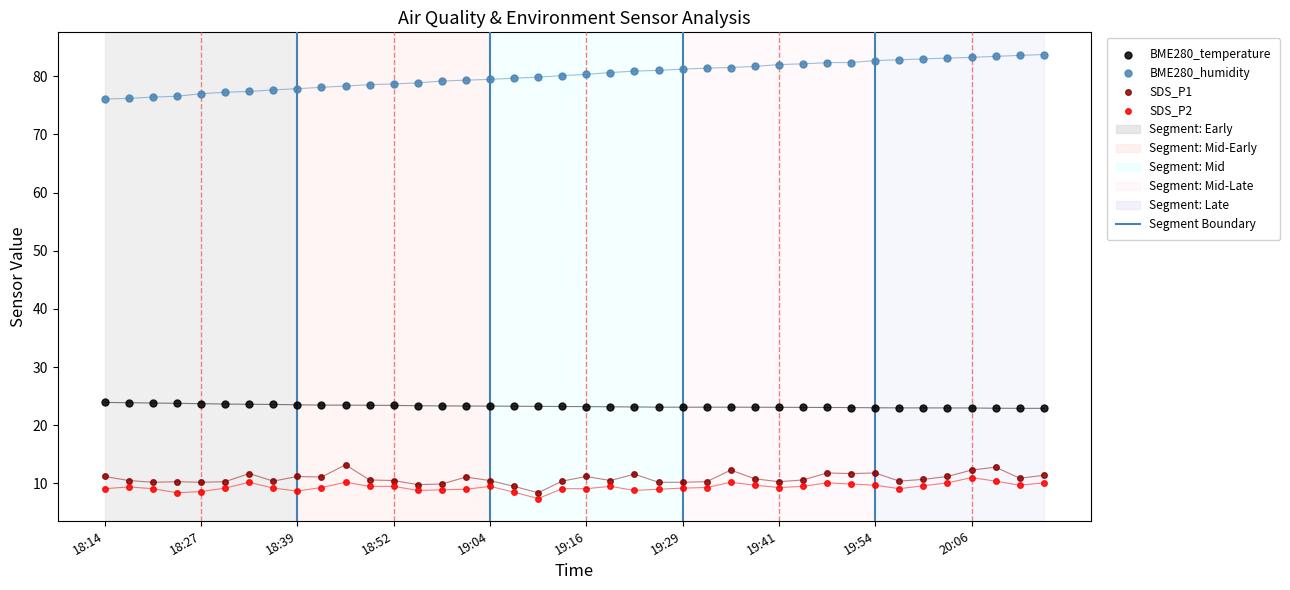

Across all data points, what is the range of Y values (max minus min)?

76.3